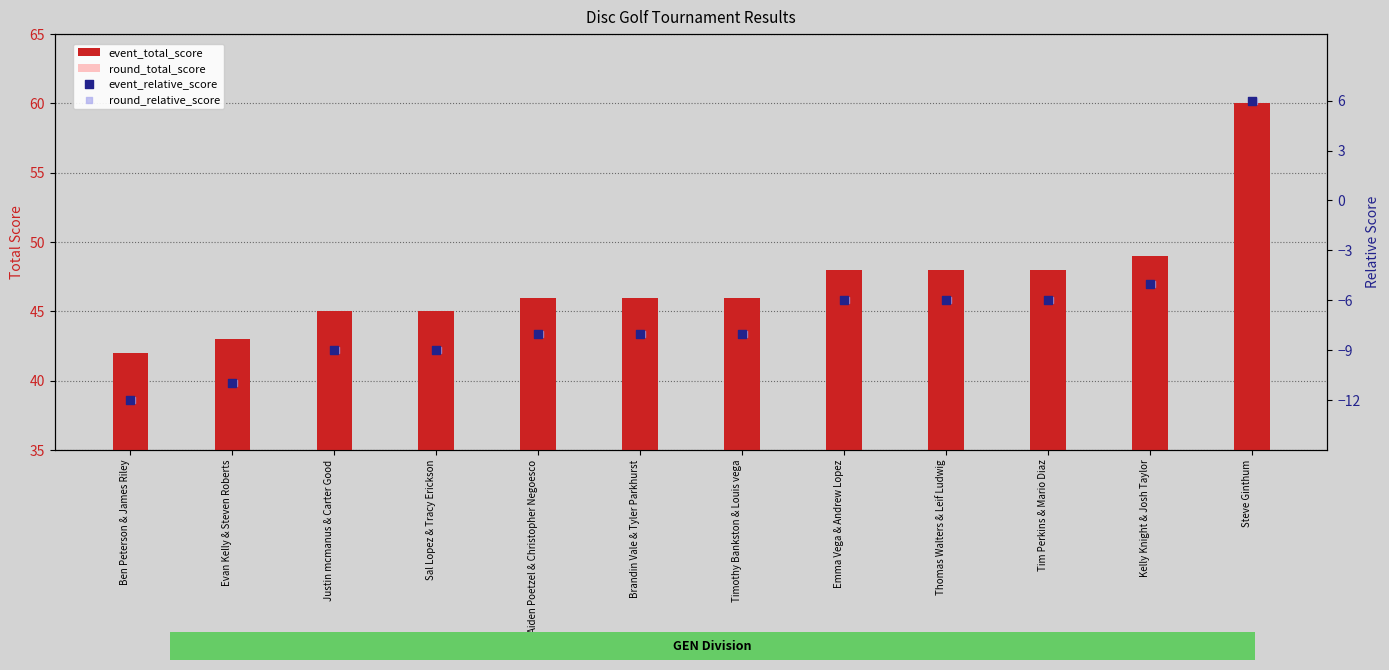

What are all the series names shown in the legend?

event_total_score, round_total_score, event_relative_score, round_relative_score